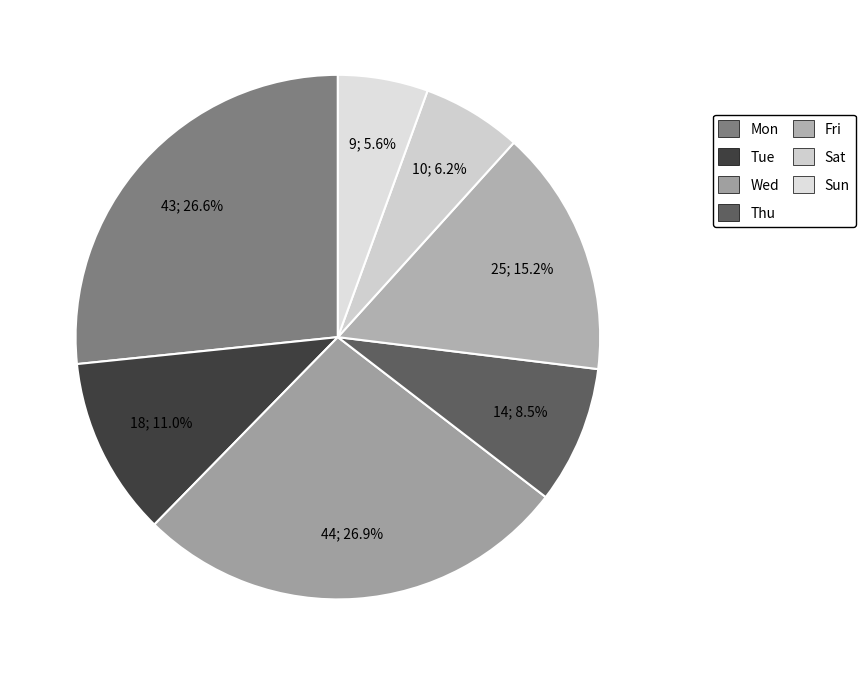

What percentage is the Sun slice, to the nearest percent?

6%